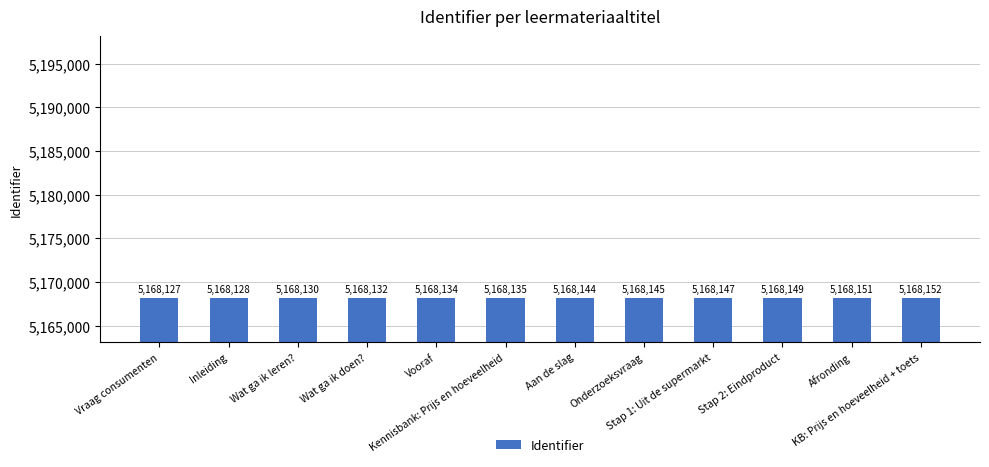

Reading right to left, extract all data points from this chart.

5168152	5168151	5168149	5168147	5168145	5168144	5168135	5168134	5168132	5168130	5168128	5168127